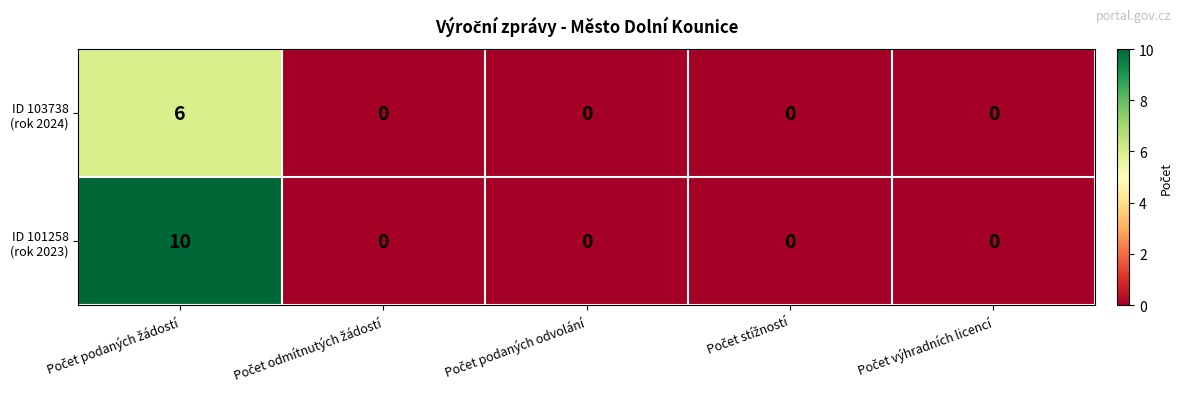

Count the number of categories in the chart.

5